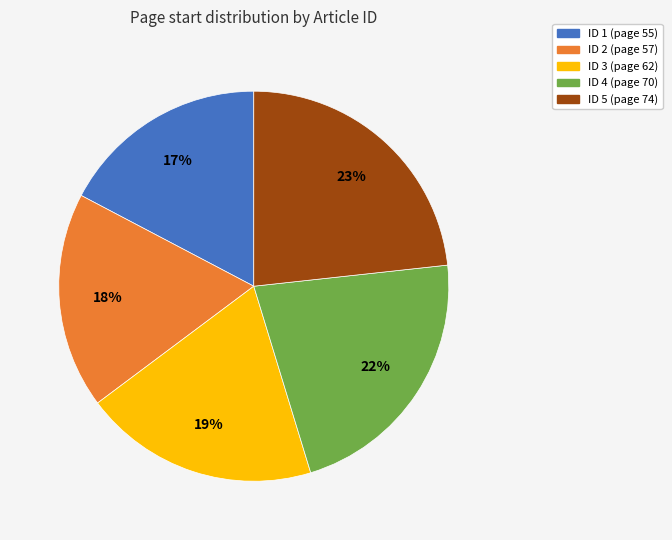

To the nearest percent, what percentage of the pie is ID 1 (page 55)?

17%